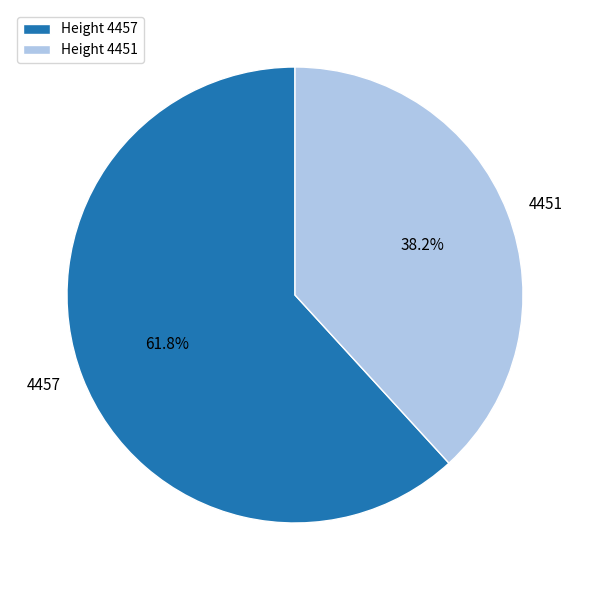

True or false: 4457 accounts for 62% of the total.

True